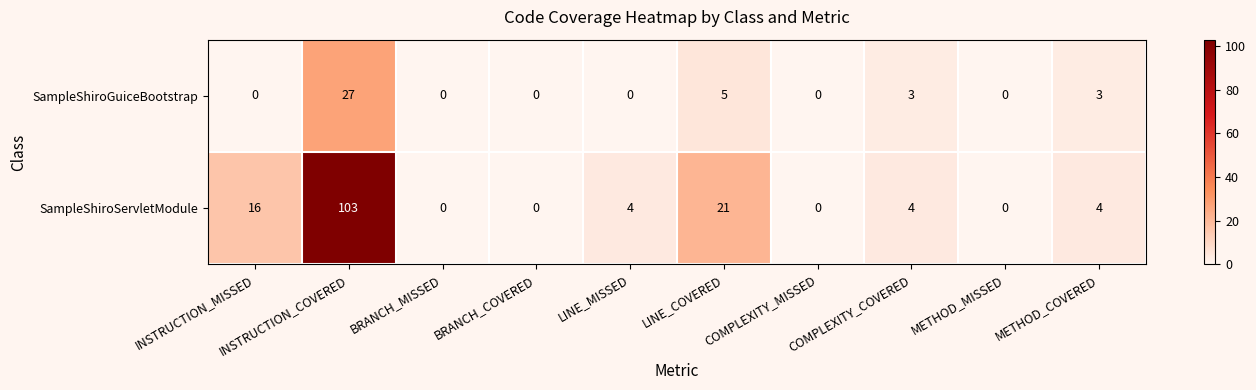

Count the number of data series in this chart.

2